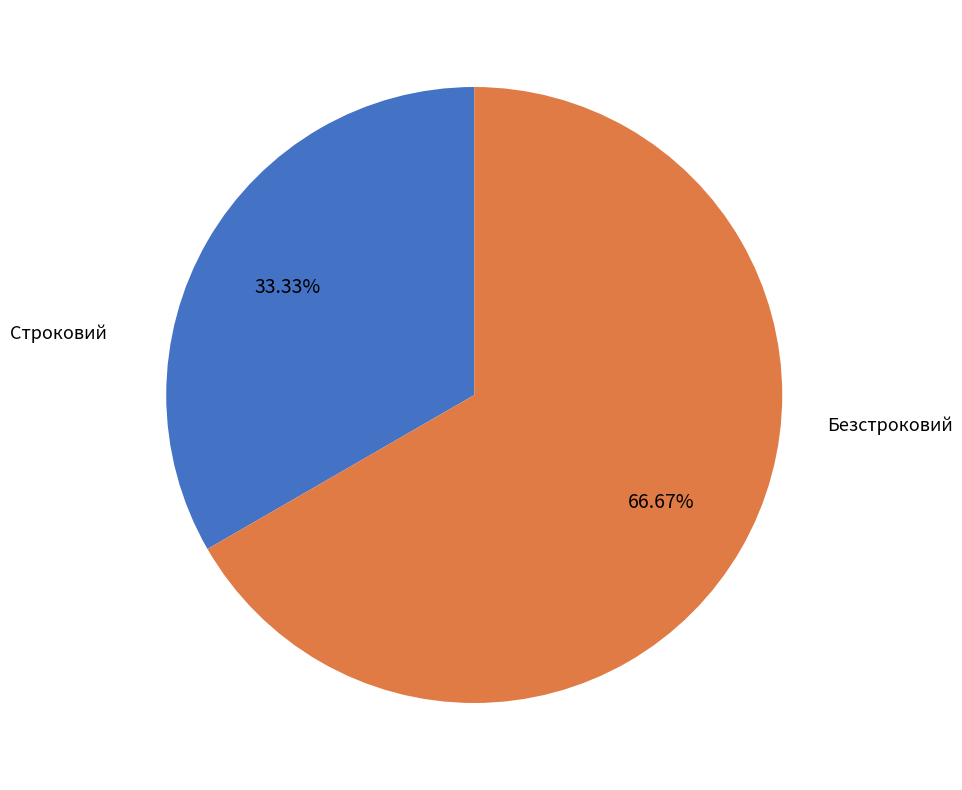

What percentage is the Строковий slice, to the nearest percent?

33%